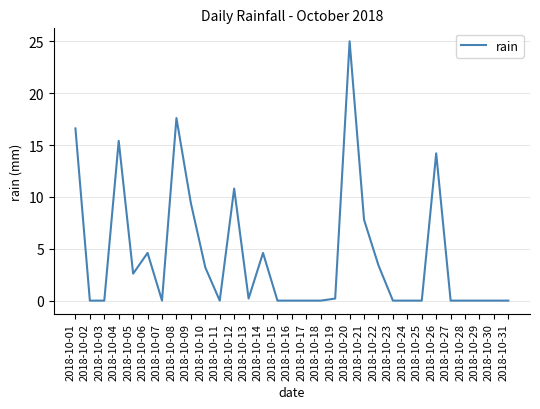

How many lines are shown in the chart?

1